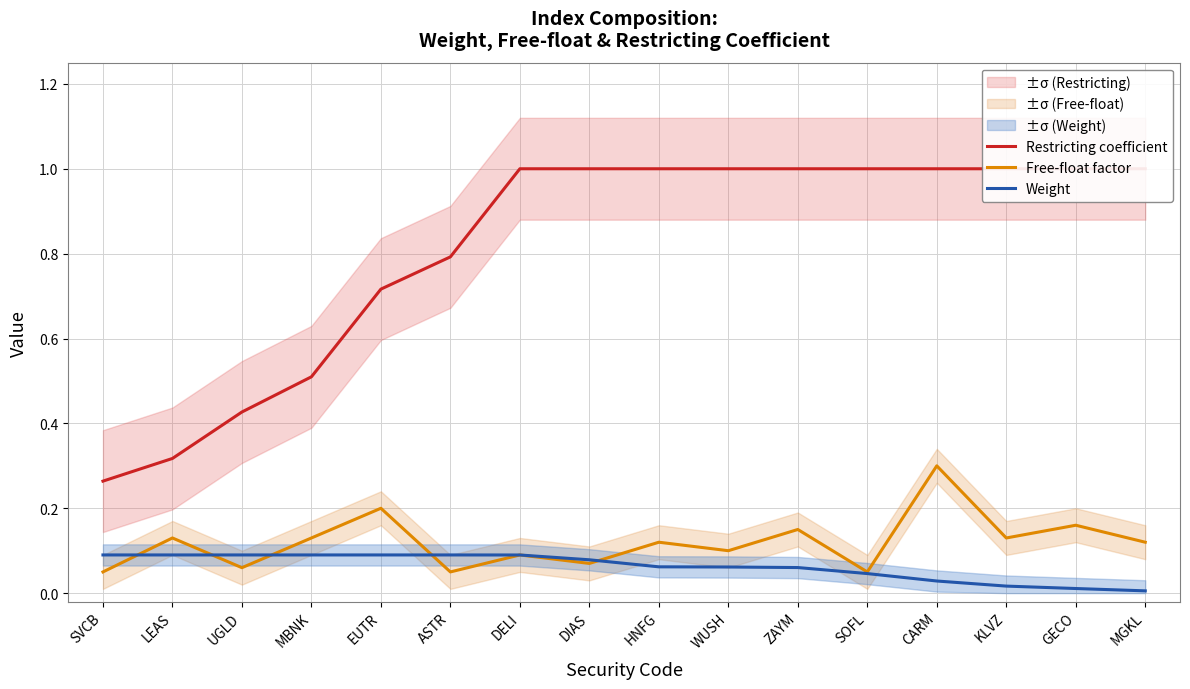

What is the sum of all Weight values?

1.0